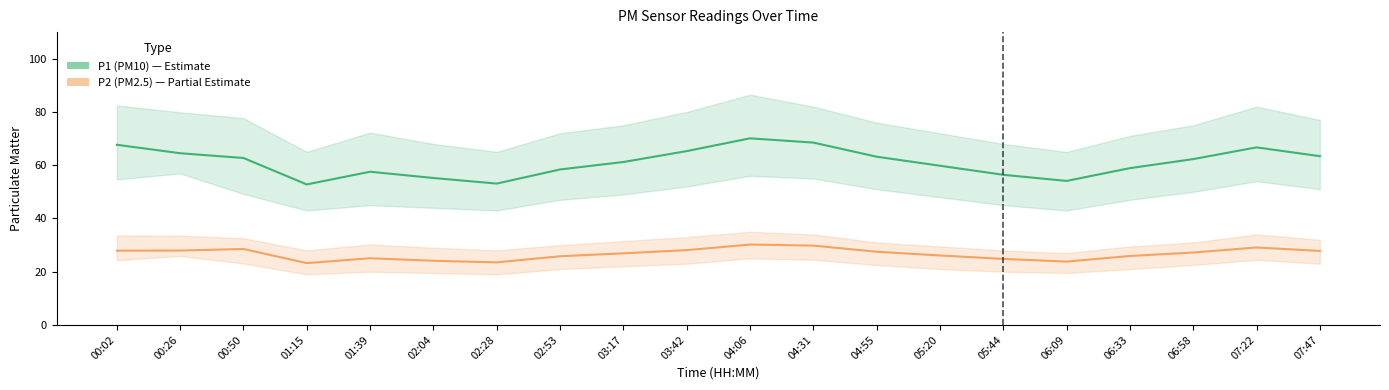

Which series has the largest range (max minus min)?

P1 (PM10)